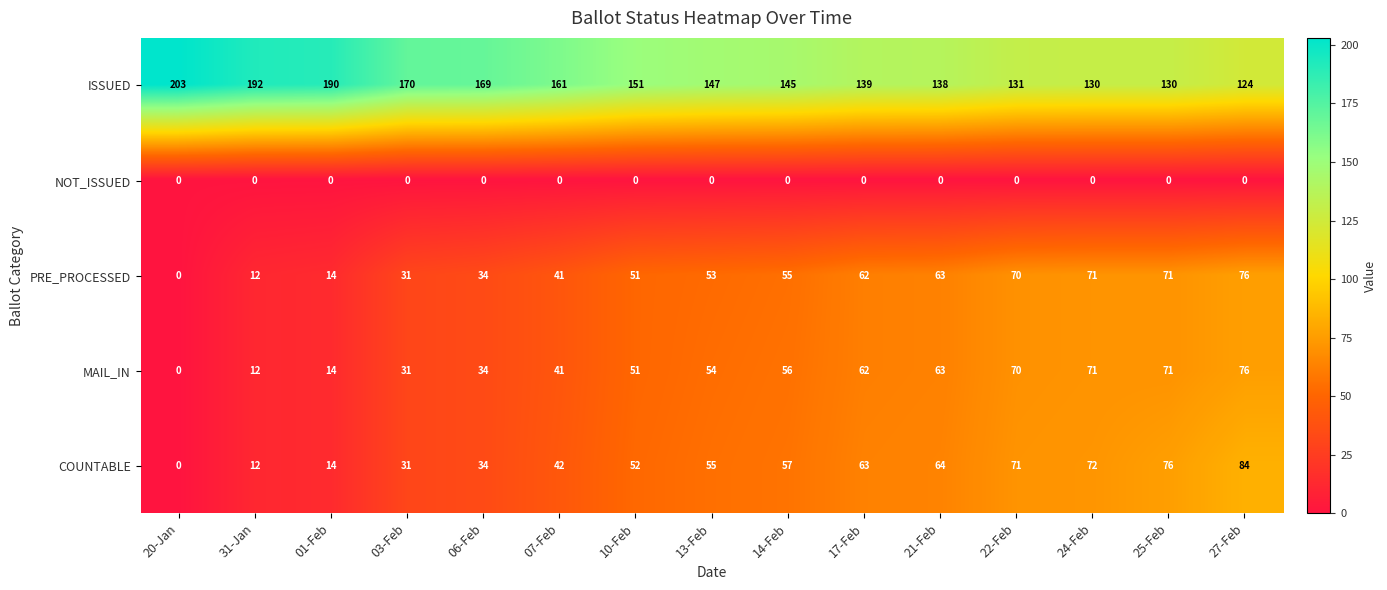

What is the average value of the COUNTABLE series?

48